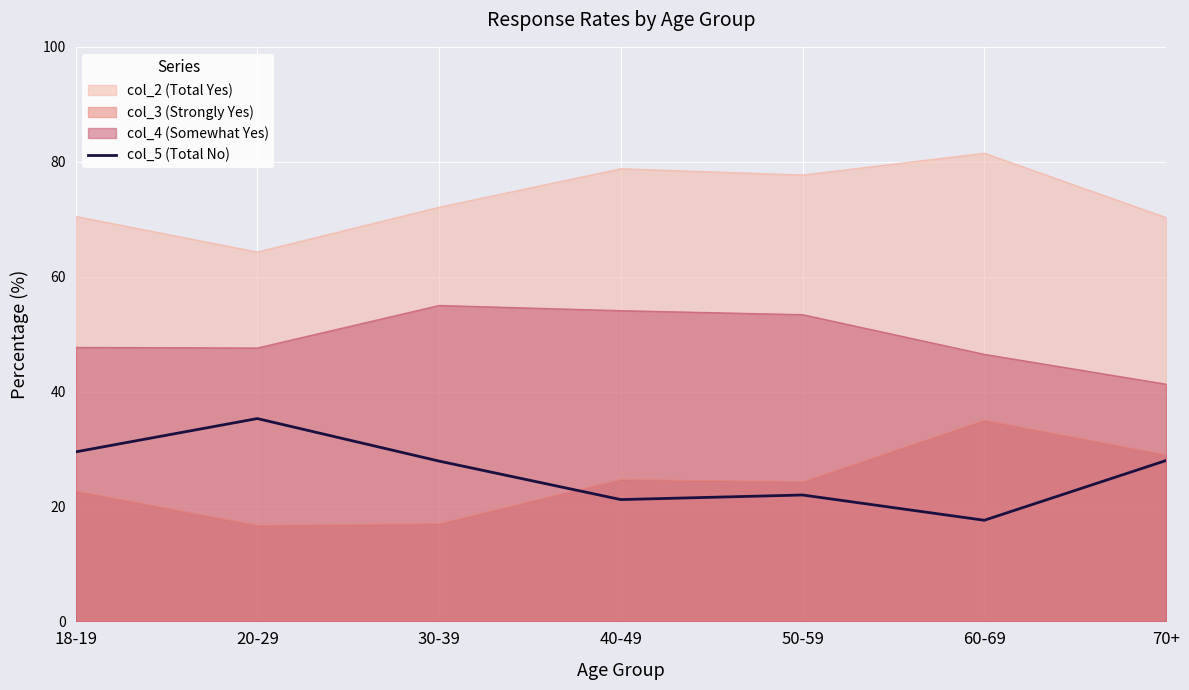

How many categories are shown in the chart?

7